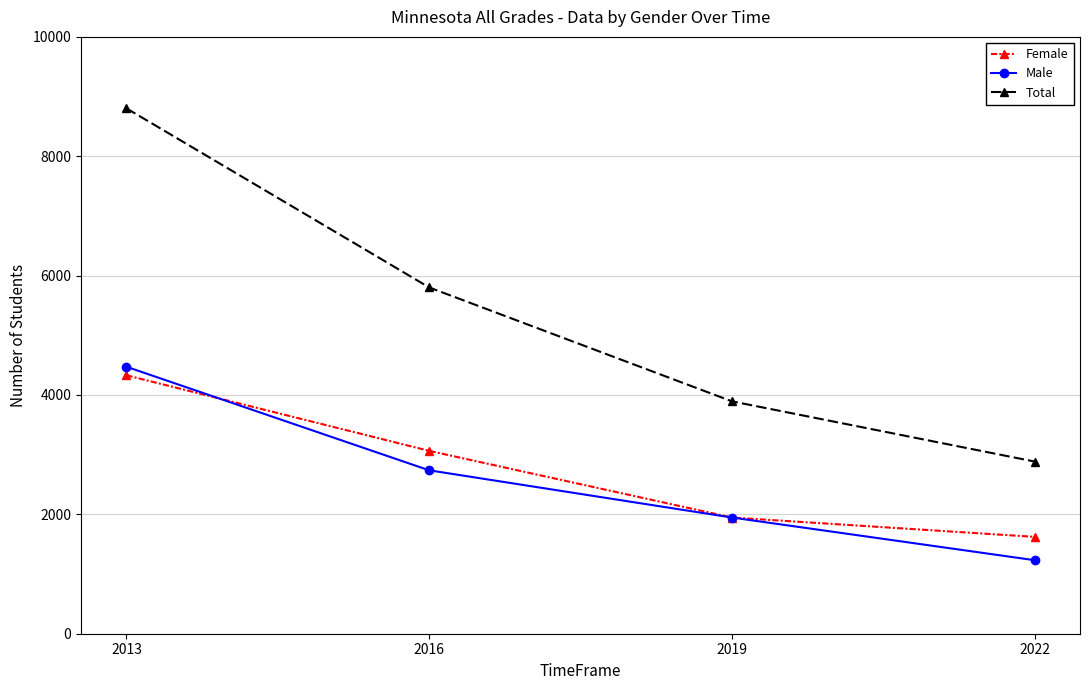

True or false: Male and Female intersect in this chart.

True